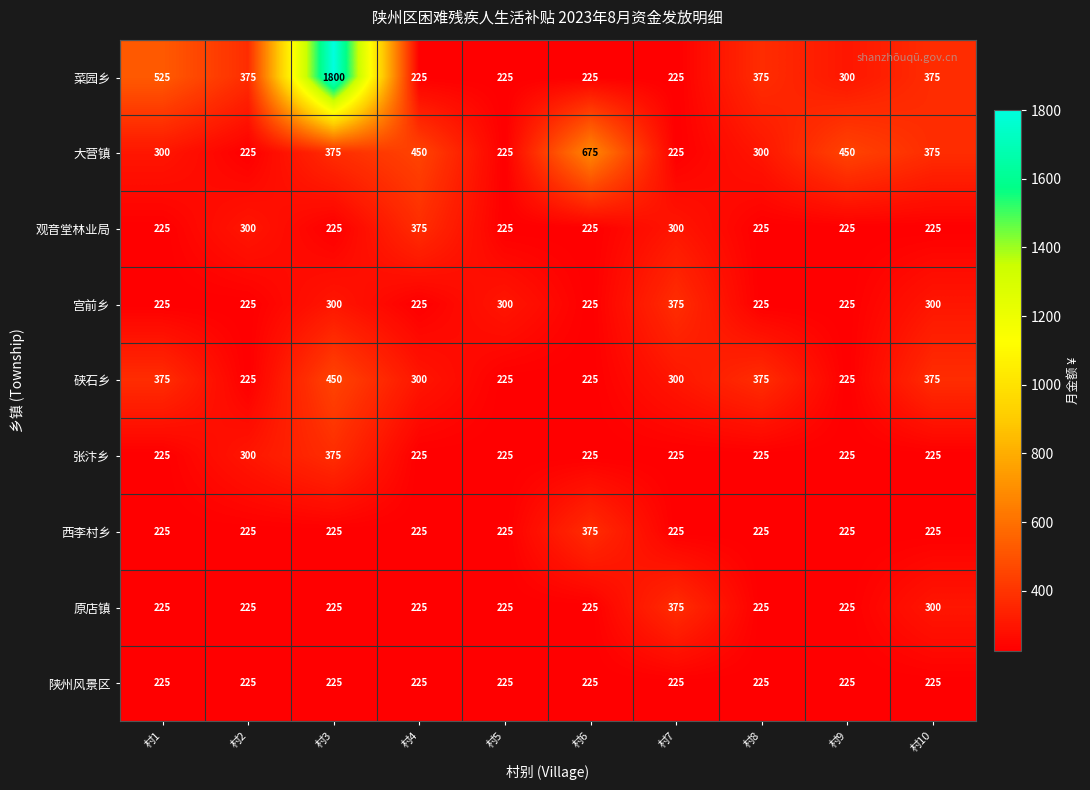

True or false: 菜园乡 has a value of 225 at 村5.

True